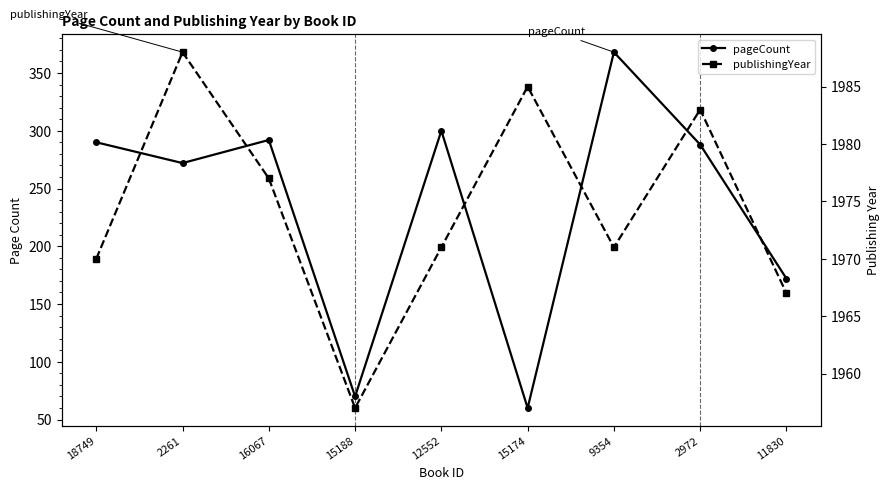

What is the sum of the publishingYear values at 2261 and 15174?

3973